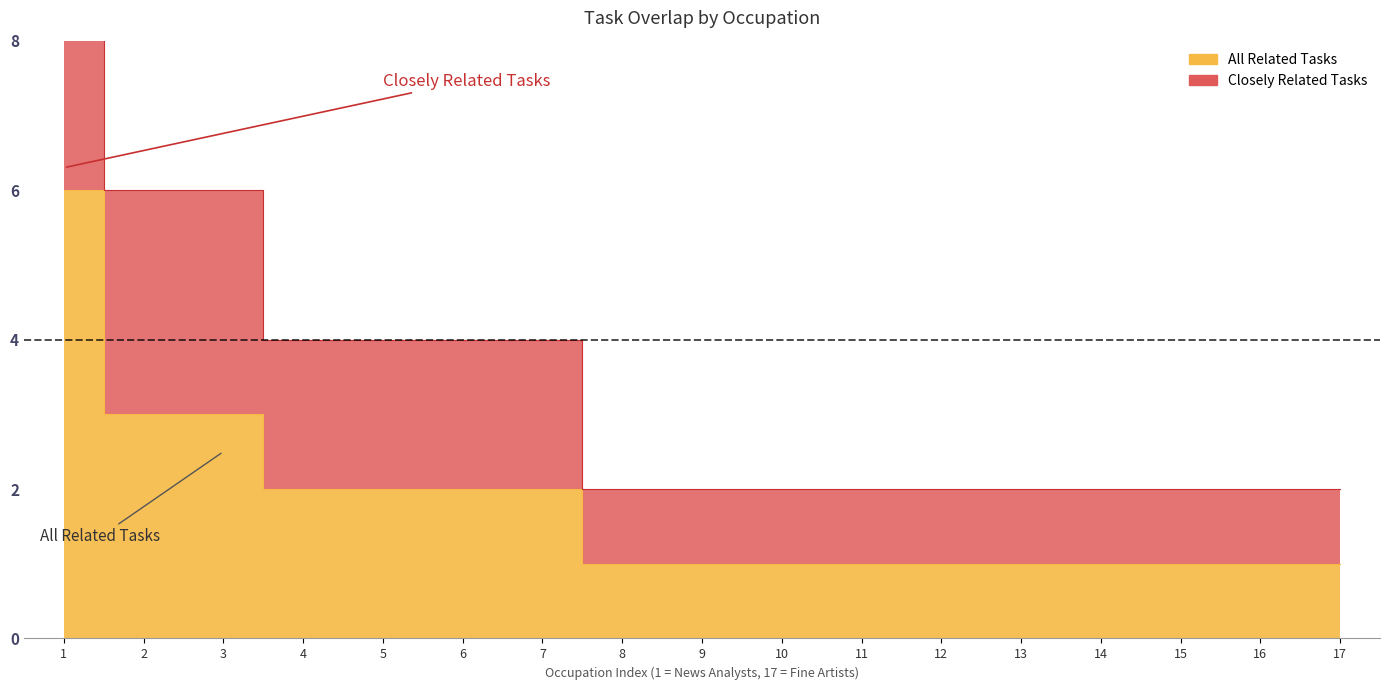

What is the difference between the maximum and minimum values?

5